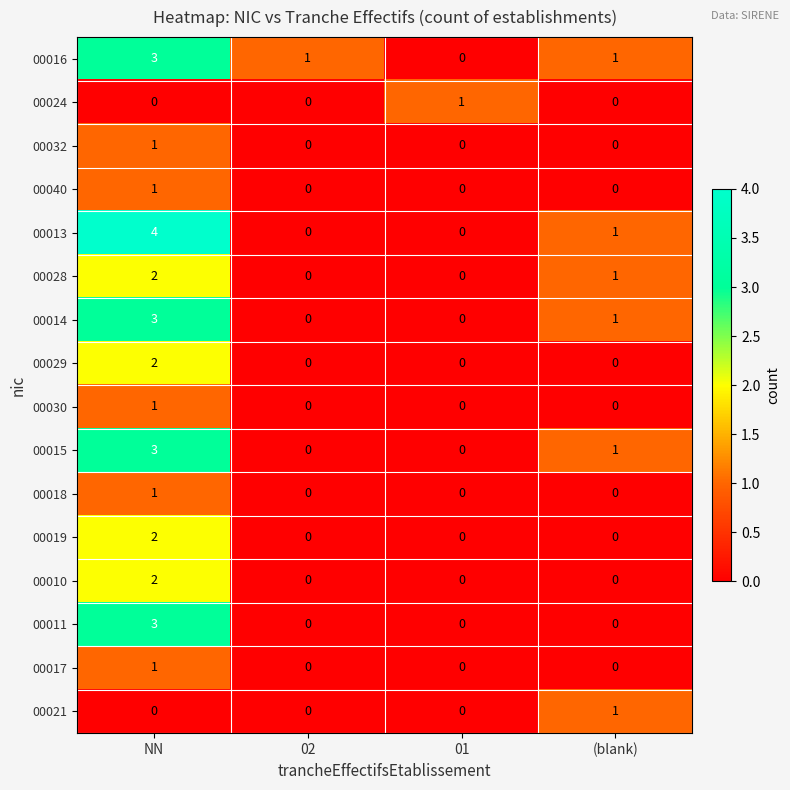

The 00032 series shows 0 at 02. True or false?

True